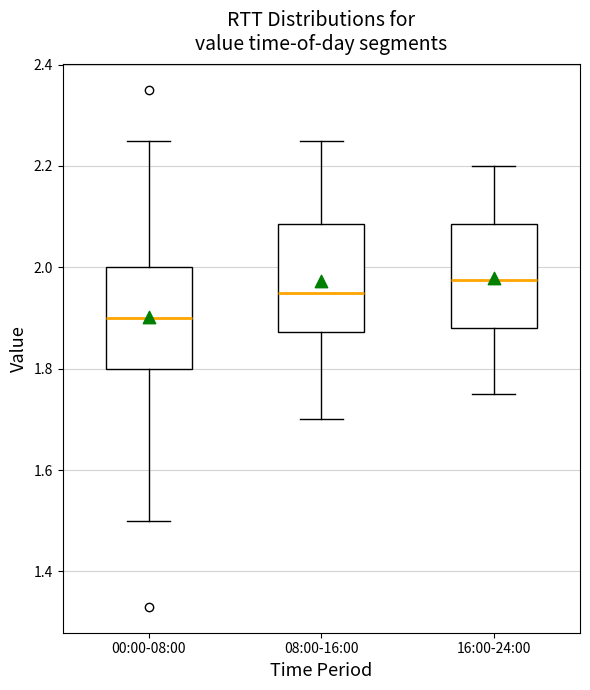

Which box's median line is the lowest?

00:00-08:00